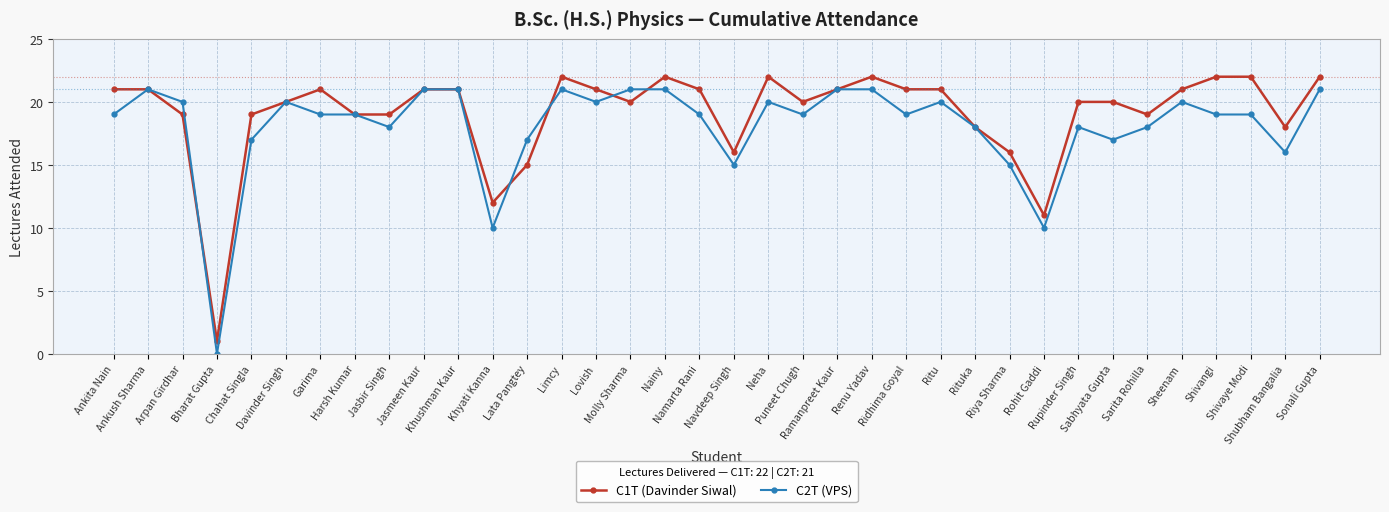

True or false: C2T (VPS) has more than 0 interior local peaks.

True